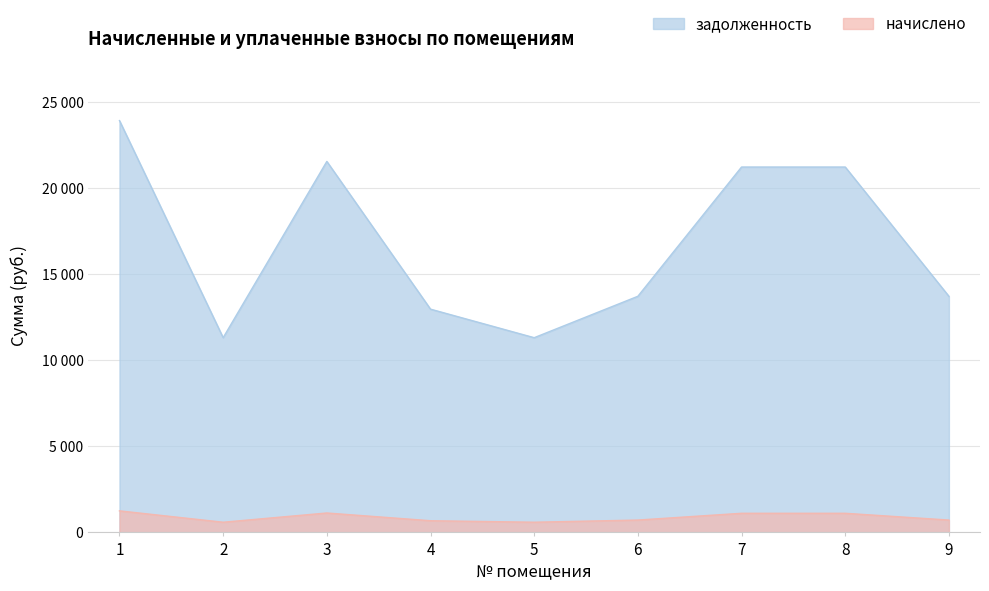

Which series has the largest total across all categories?

задолженность